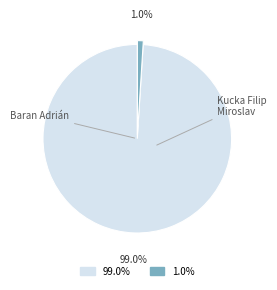

Is there a majority slice in this chart?

Yes